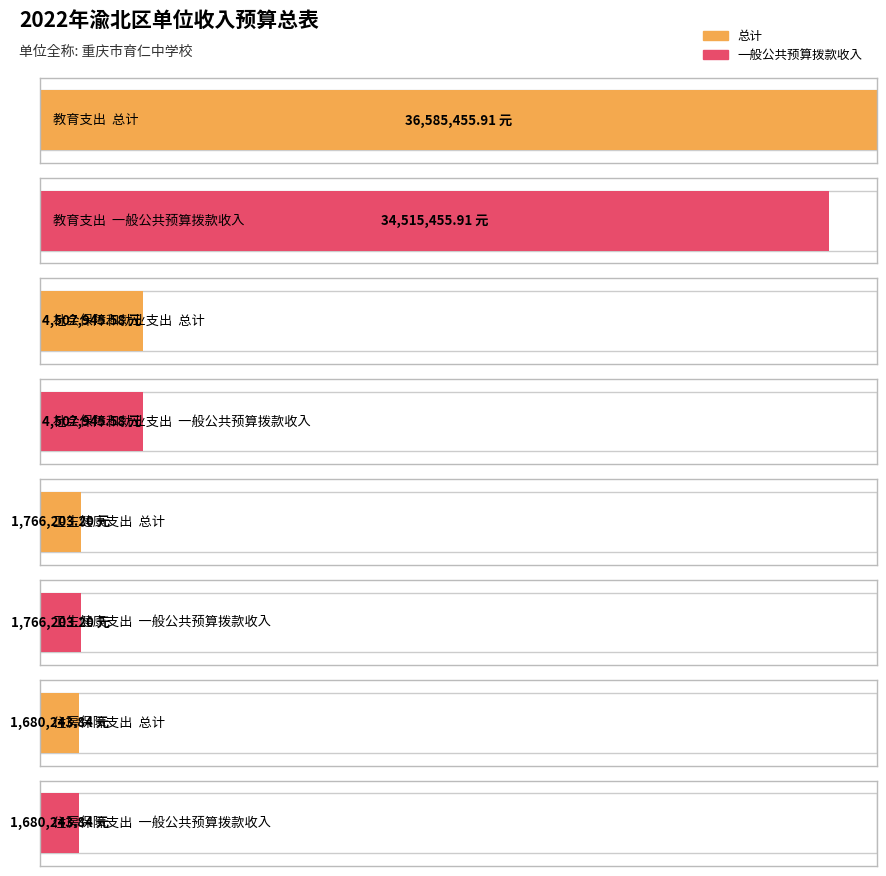

The 总计 series shows 1766203.2 at 卫生健康支出. True or false?

True